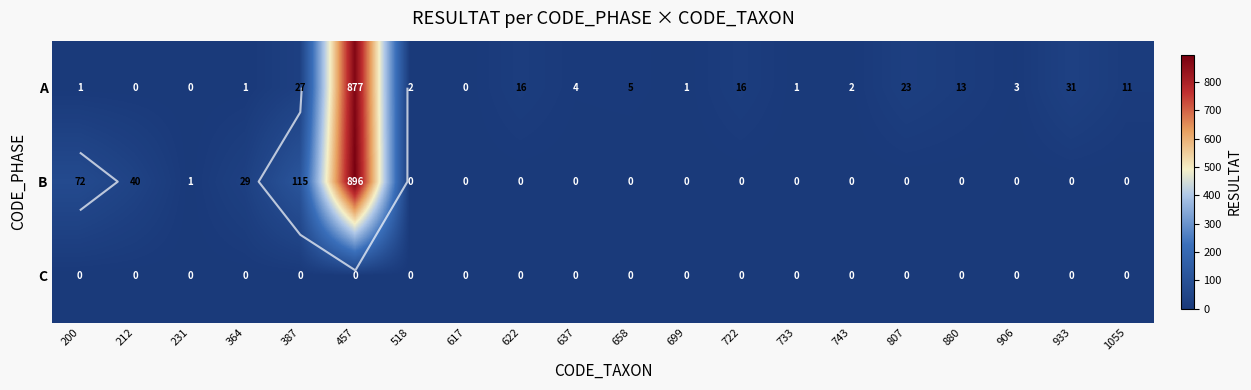

Which series has the largest total across all categories?

B